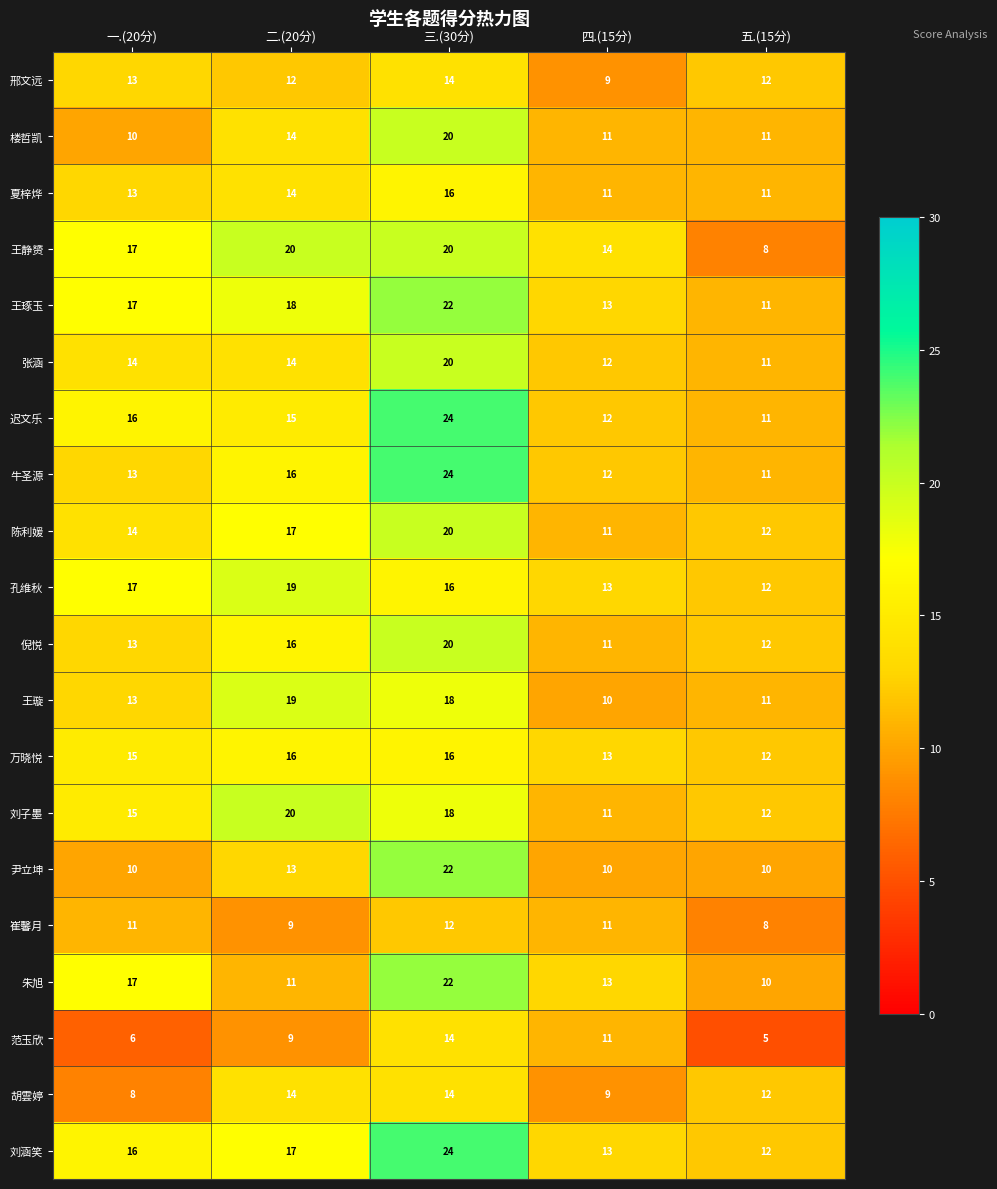

Count the number of data series in this chart.

20